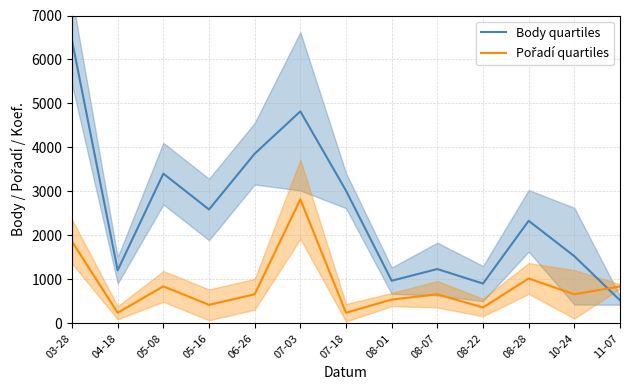

What is the highest value of the Pořadí quartiles series?

2820